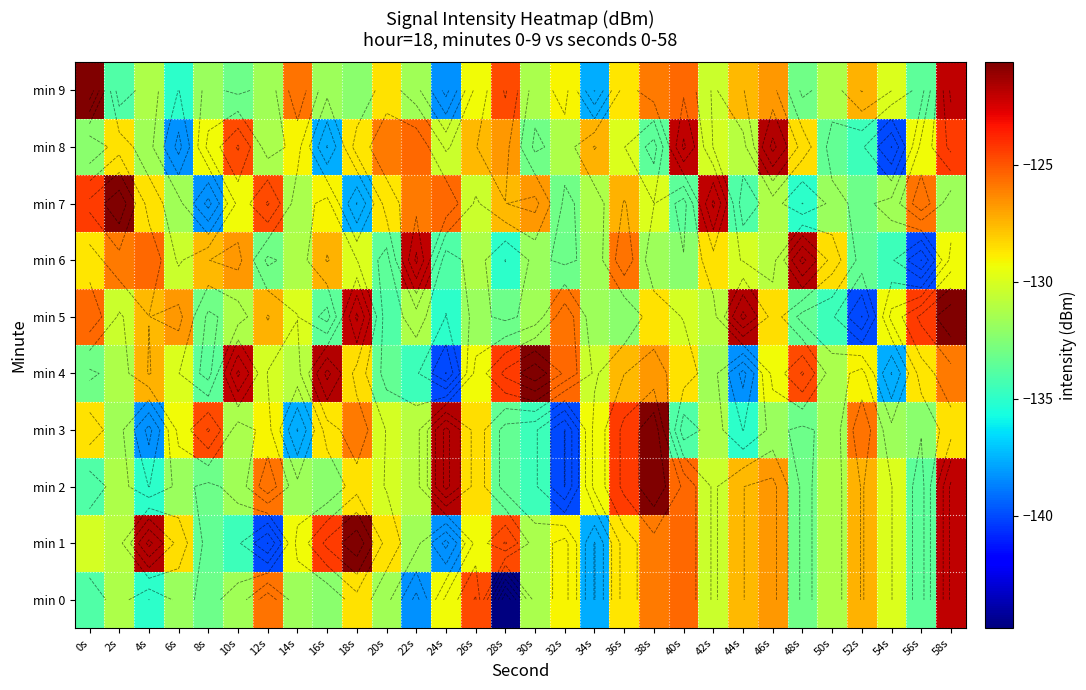

What is the average value of the min 4 series?

-129.5